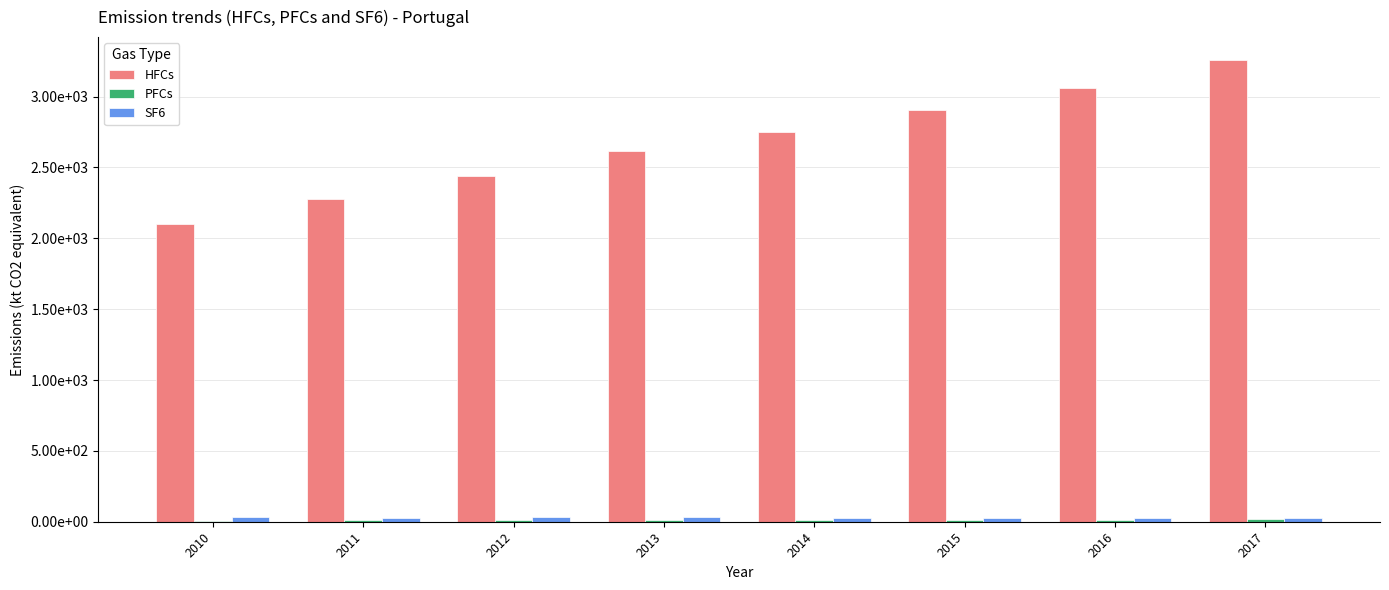

Does the chart contain stacked bars?

No